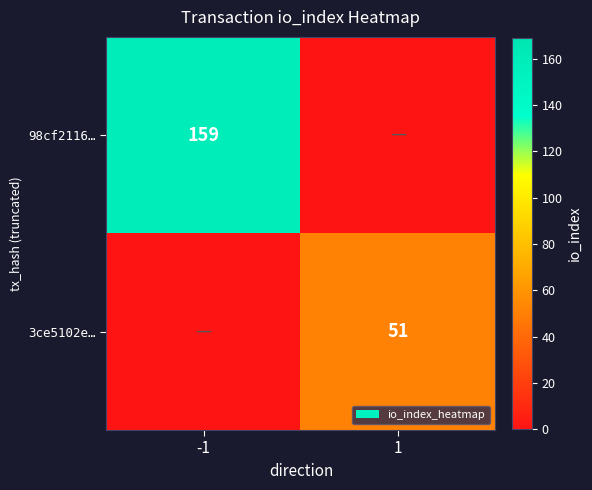

True or false: 98cf2116… has a value of 159 at -1.

True